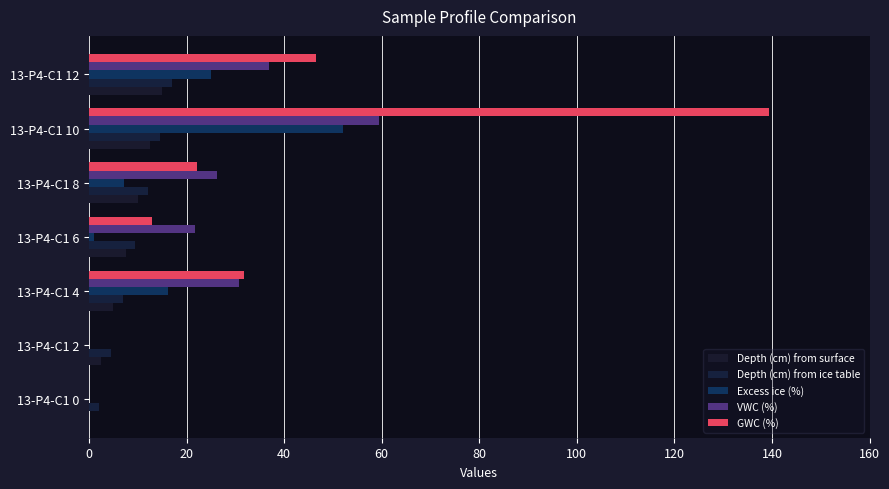

How many data points in Excess ice (%) are less than 7?

3